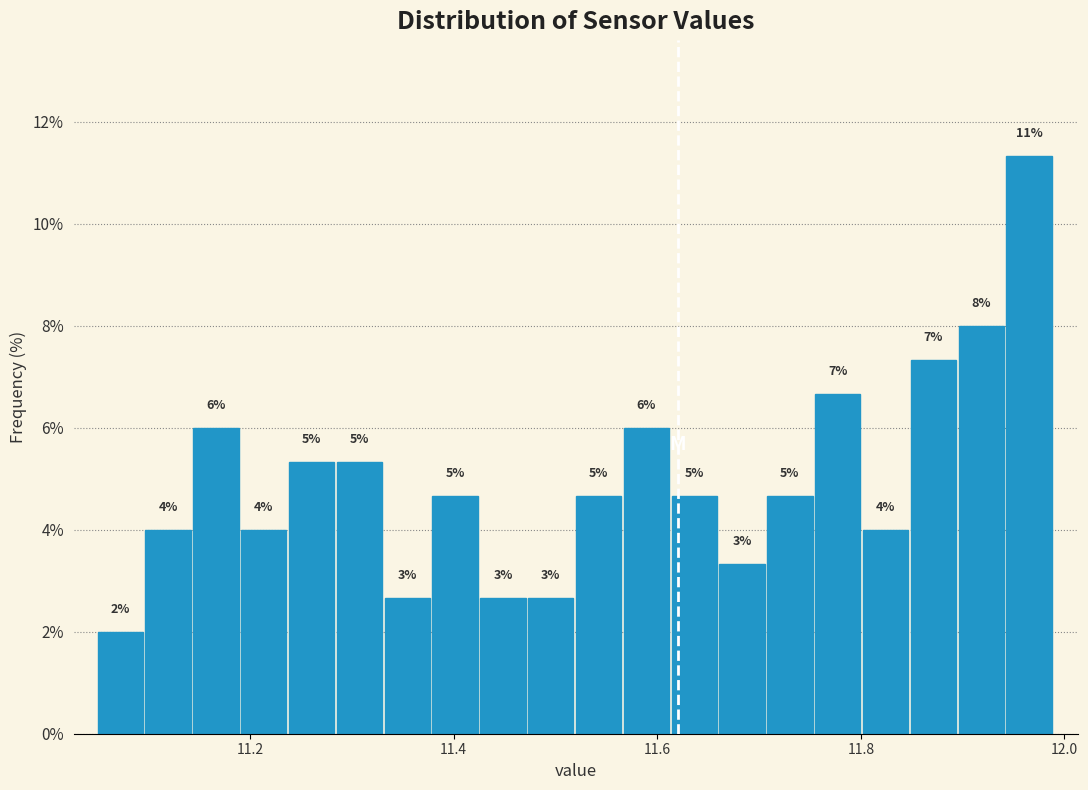

Around what value on the x-axis is the tallest bar? Give the approximate position of its centre, as read against the axis.

11.96